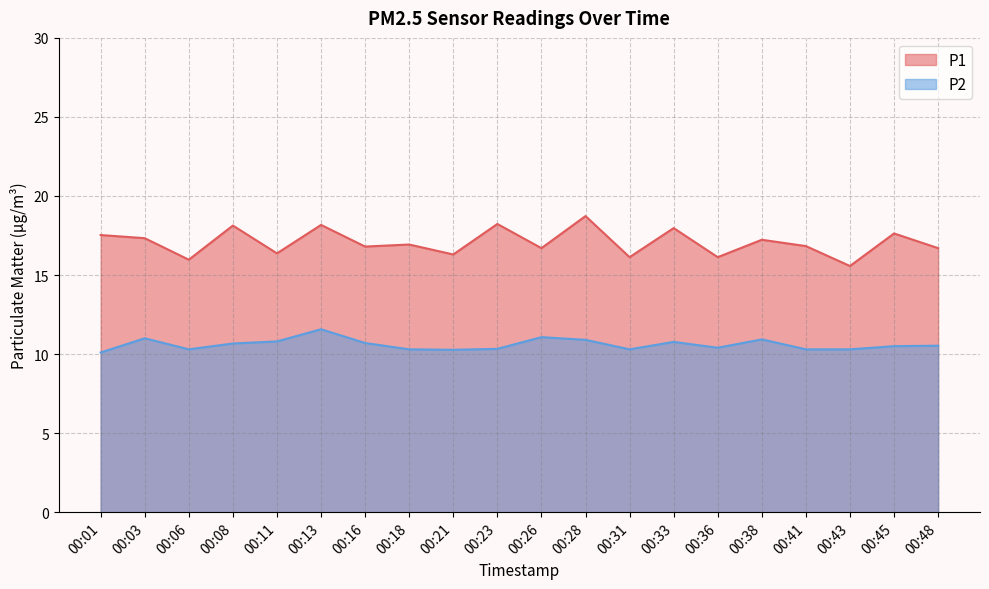

What is the smallest value displayed?

10.1